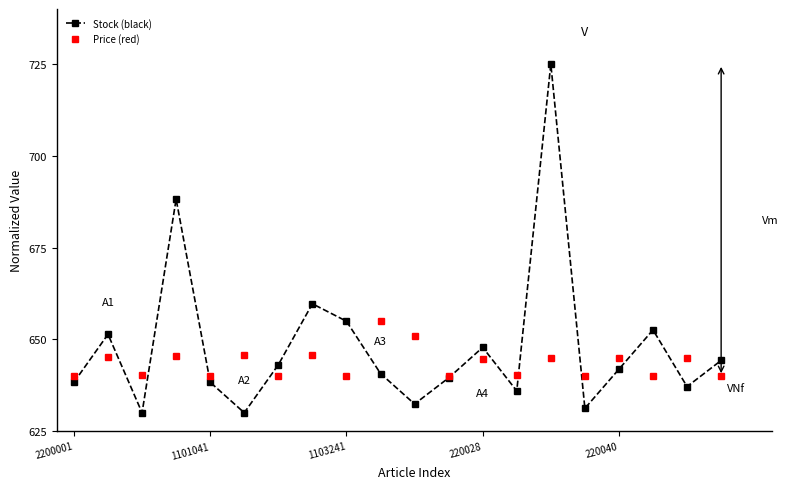

List the series in order of their overall mean, lowest first.

Price (red), Stock (black)